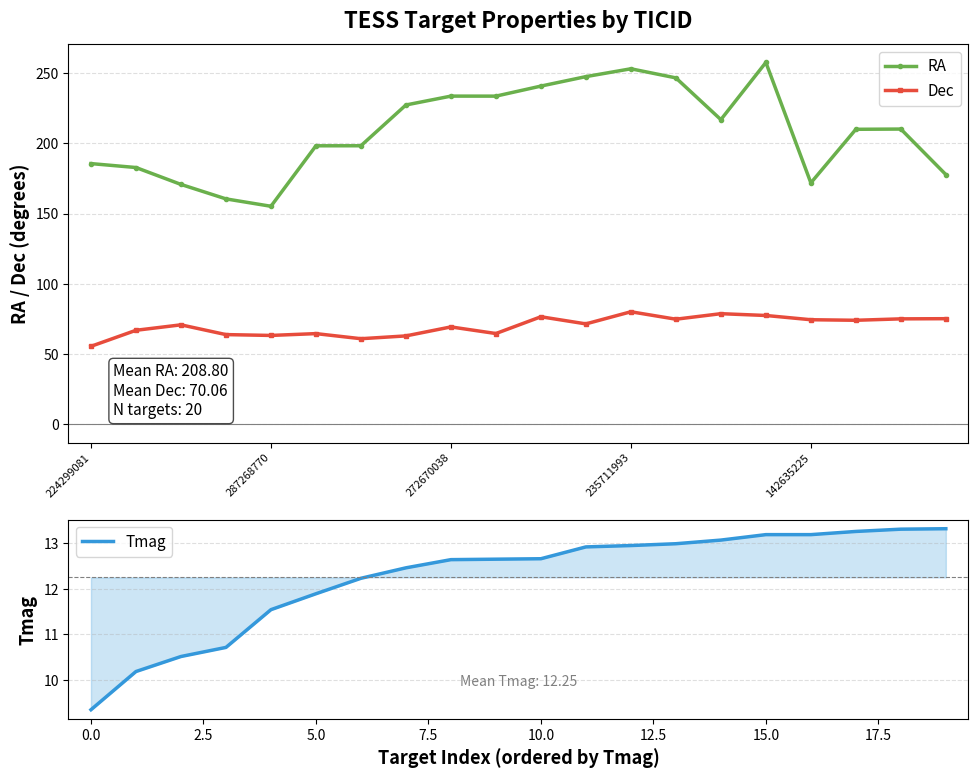

Which series has the largest total across all categories?

RA